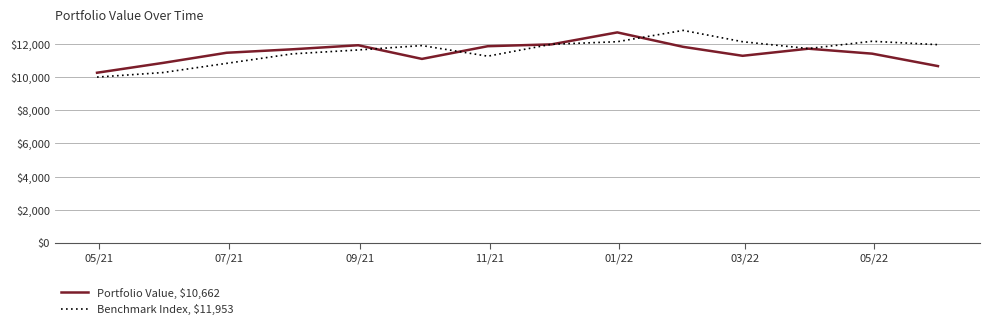

Rank the series by their average value, from highest to lowest.

Benchmark Index, $11,953, Portfolio Value, $10,662